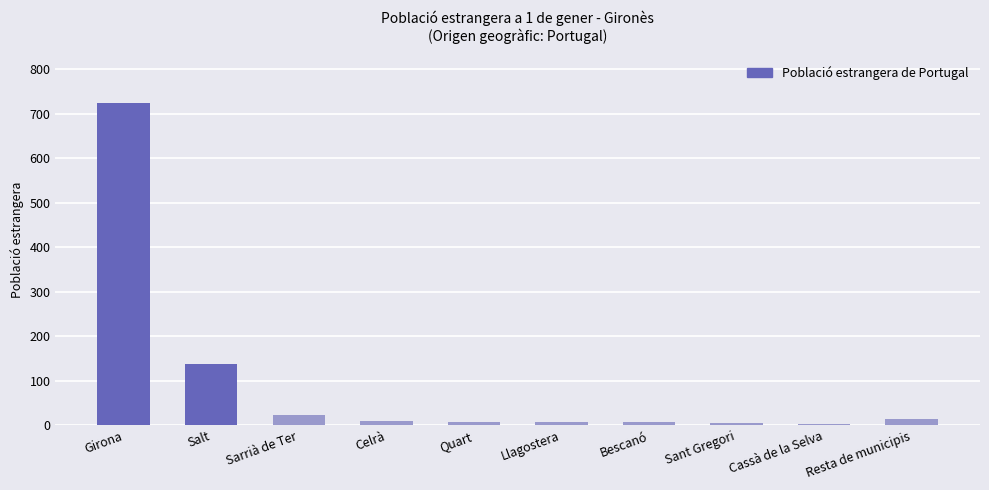

What position from the left is Cassà de la Selva?

9